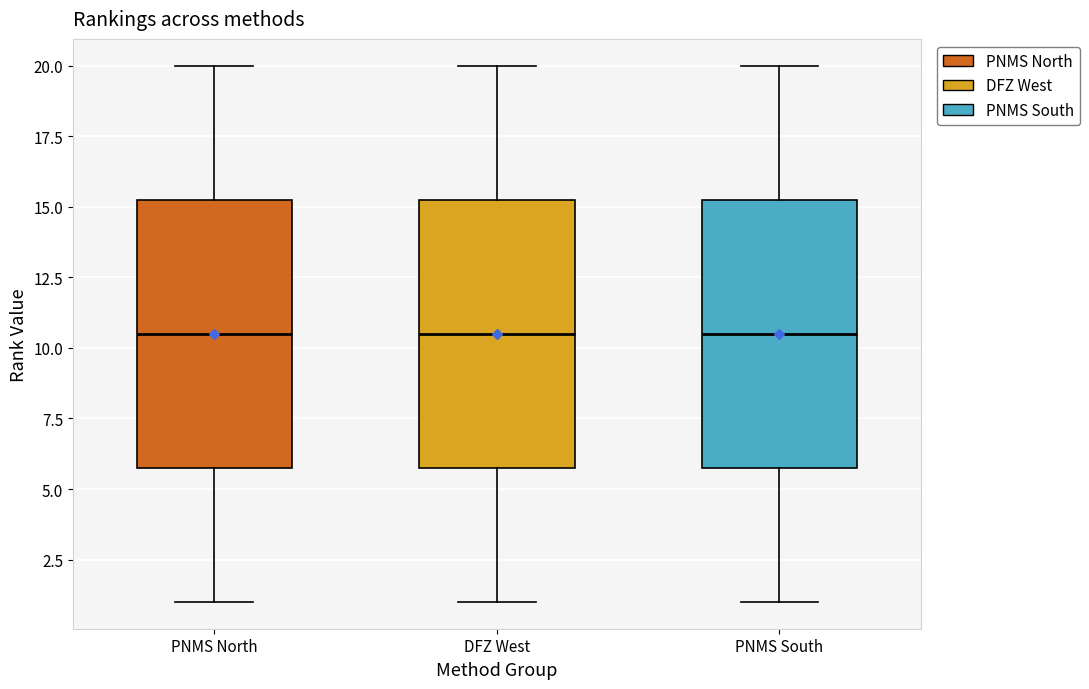

Reading left to right, transcribe this box plot: for each box, give where its median line is, the range the box spans, and where its two whiskers end, as read against the y-axis. The values are not printed on the chart, so give them approximately, as read against the axis.

PNMS North: median 10.5, box 6.0 to 15.5, whiskers 1.0 to 20.0
DFZ West: median 10.5, box 6.0 to 15.5, whiskers 1.0 to 20.0
PNMS South: median 10.5, box 6.0 to 15.5, whiskers 1.0 to 20.0